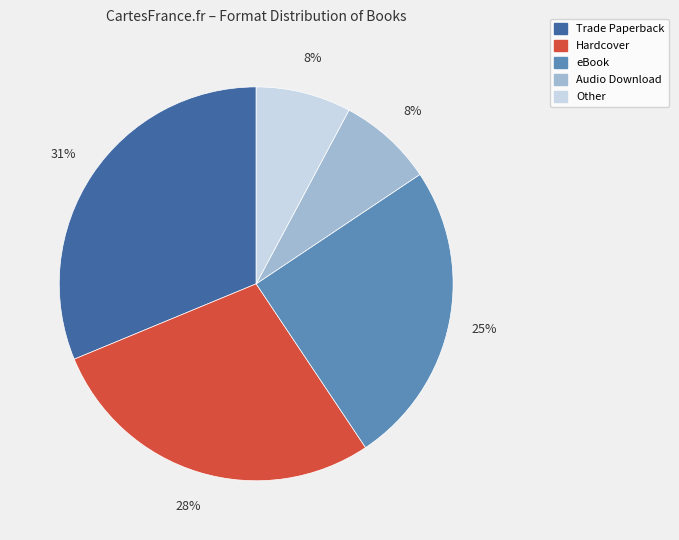

Is there a majority slice in this chart?

No